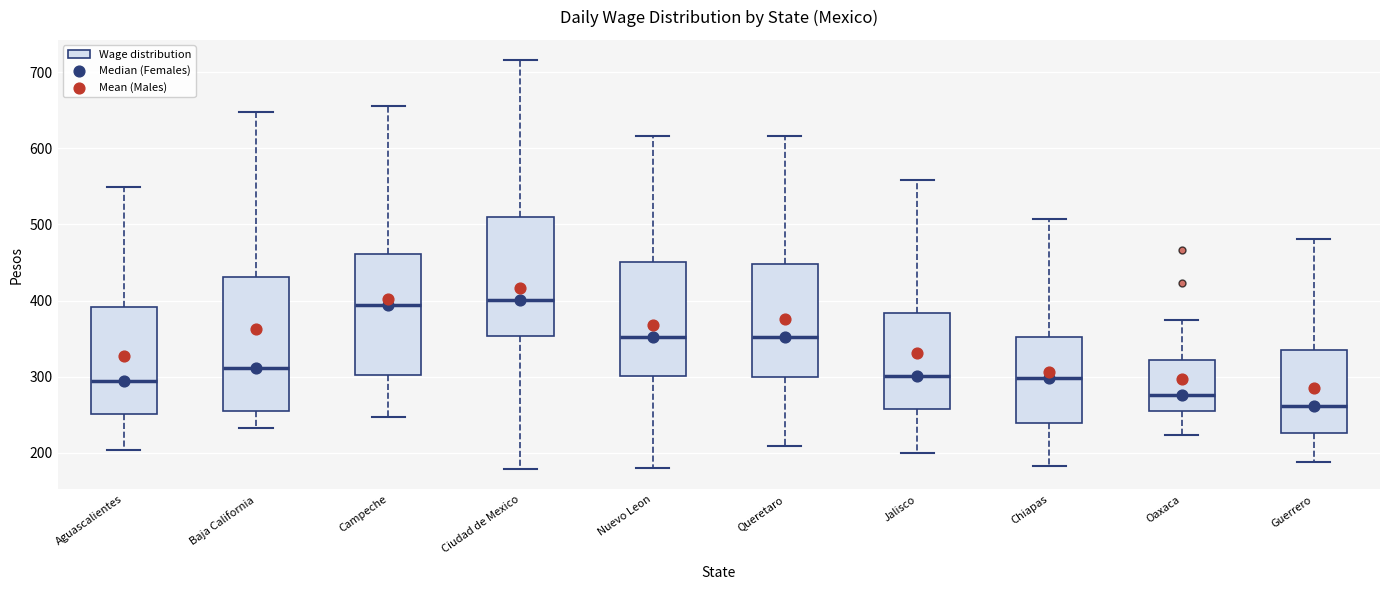

Comparing the boxes themselves (not the whiskers), which one is the tallest?

Baja California